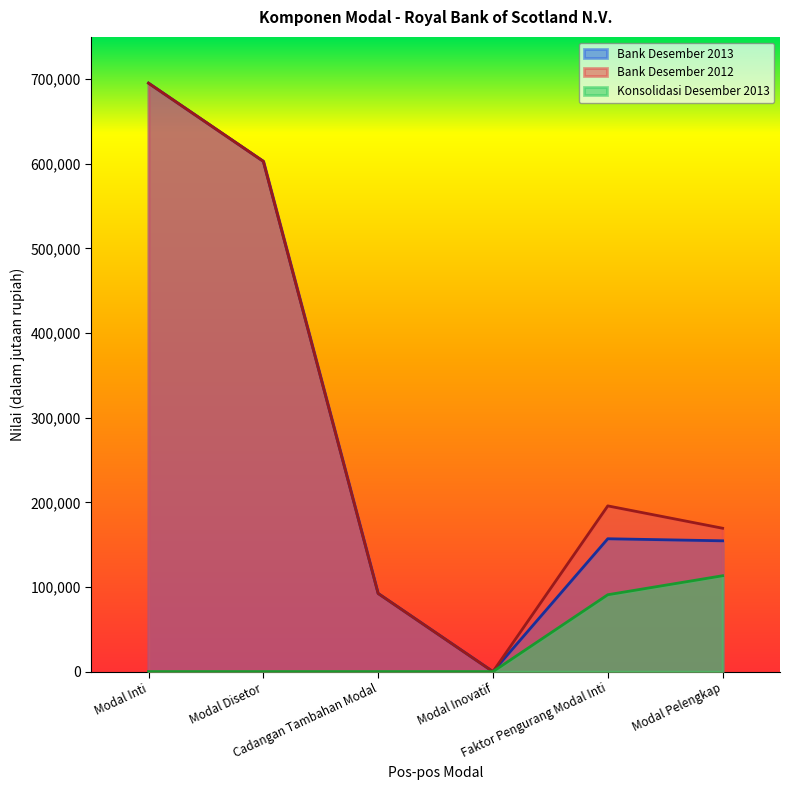

How many lines are shown in the chart?

3